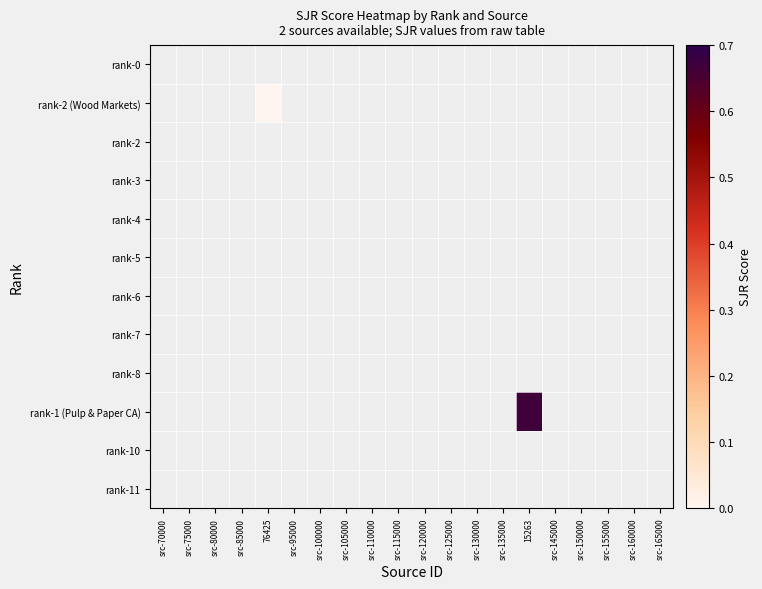

Is the value of rank-3 at src-110000 greater than the value of rank-10 at src-160000?

No